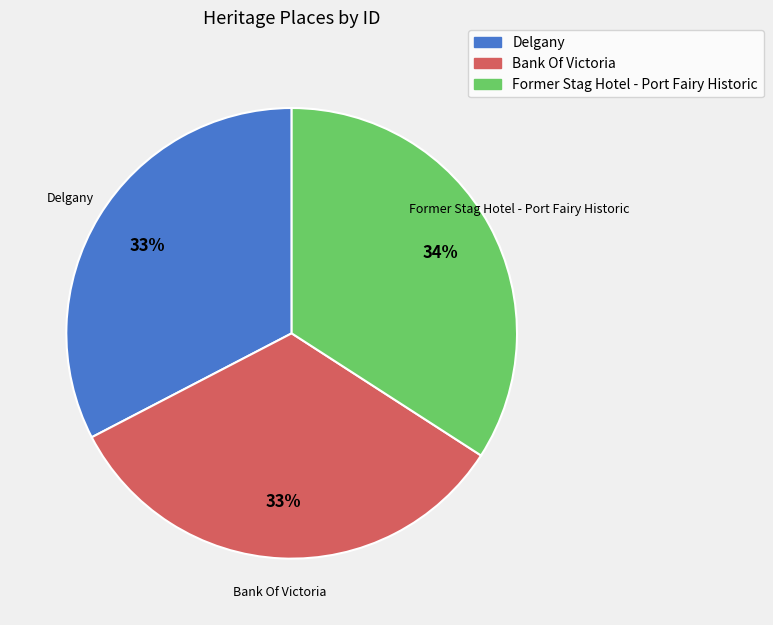

To the nearest percent, what is the difference between the largest and smallest slice percentages?

1%